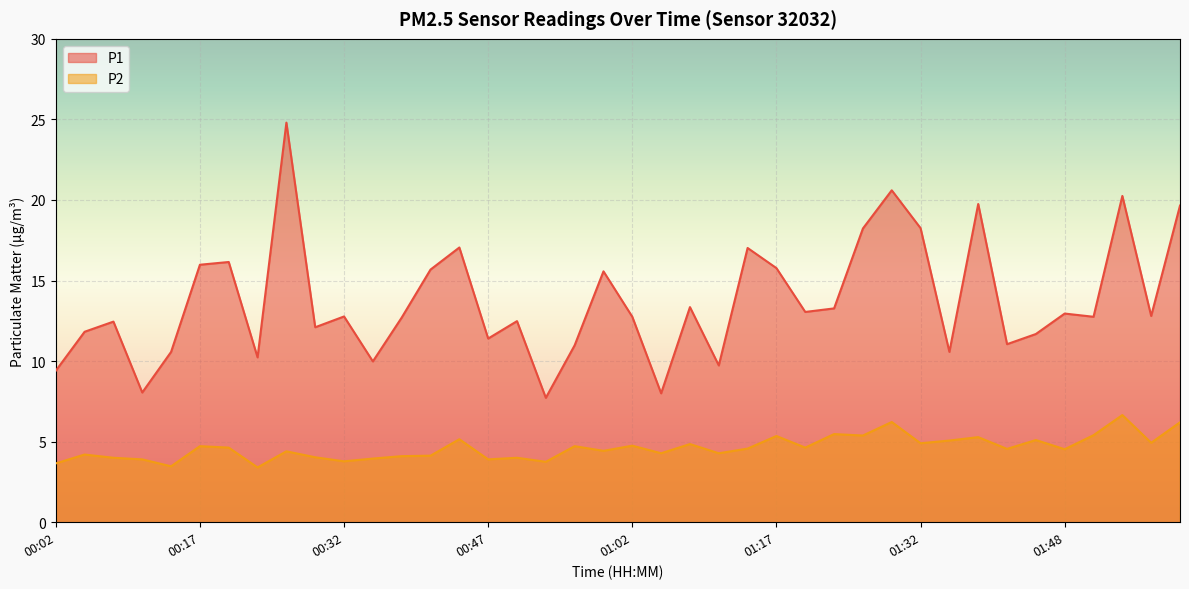

What is the difference between the P1 values at 01:17 and 01:51?

3.0